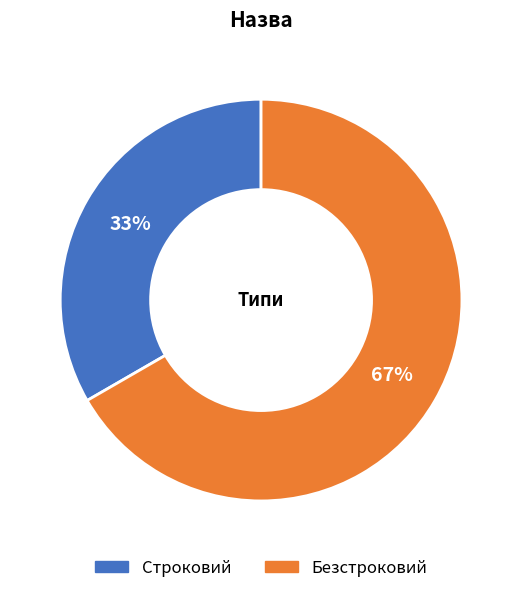

Does Строковий represent more than half of the total?

No